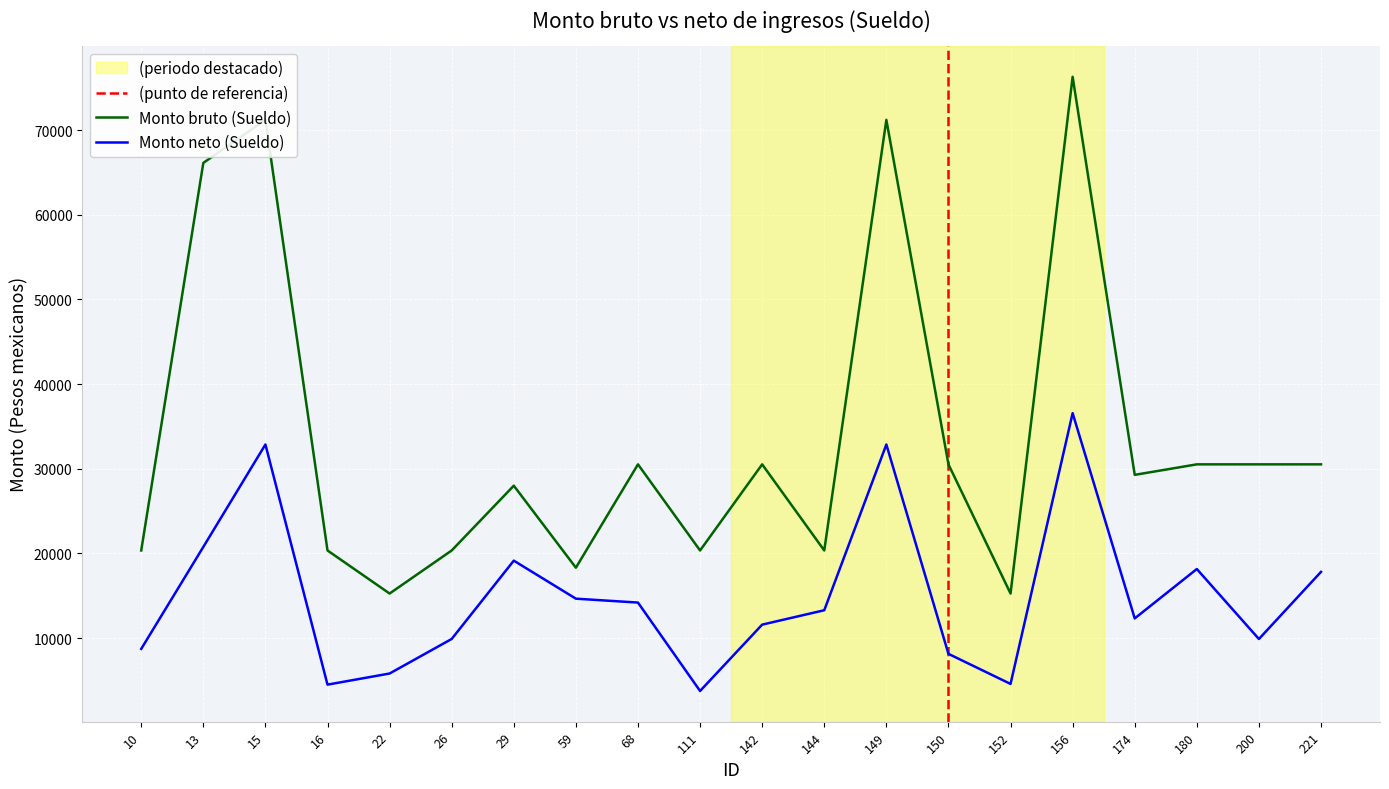

List the series in order of their overall mean, lowest first.

Monto neto (Sueldo), Monto bruto (Sueldo)